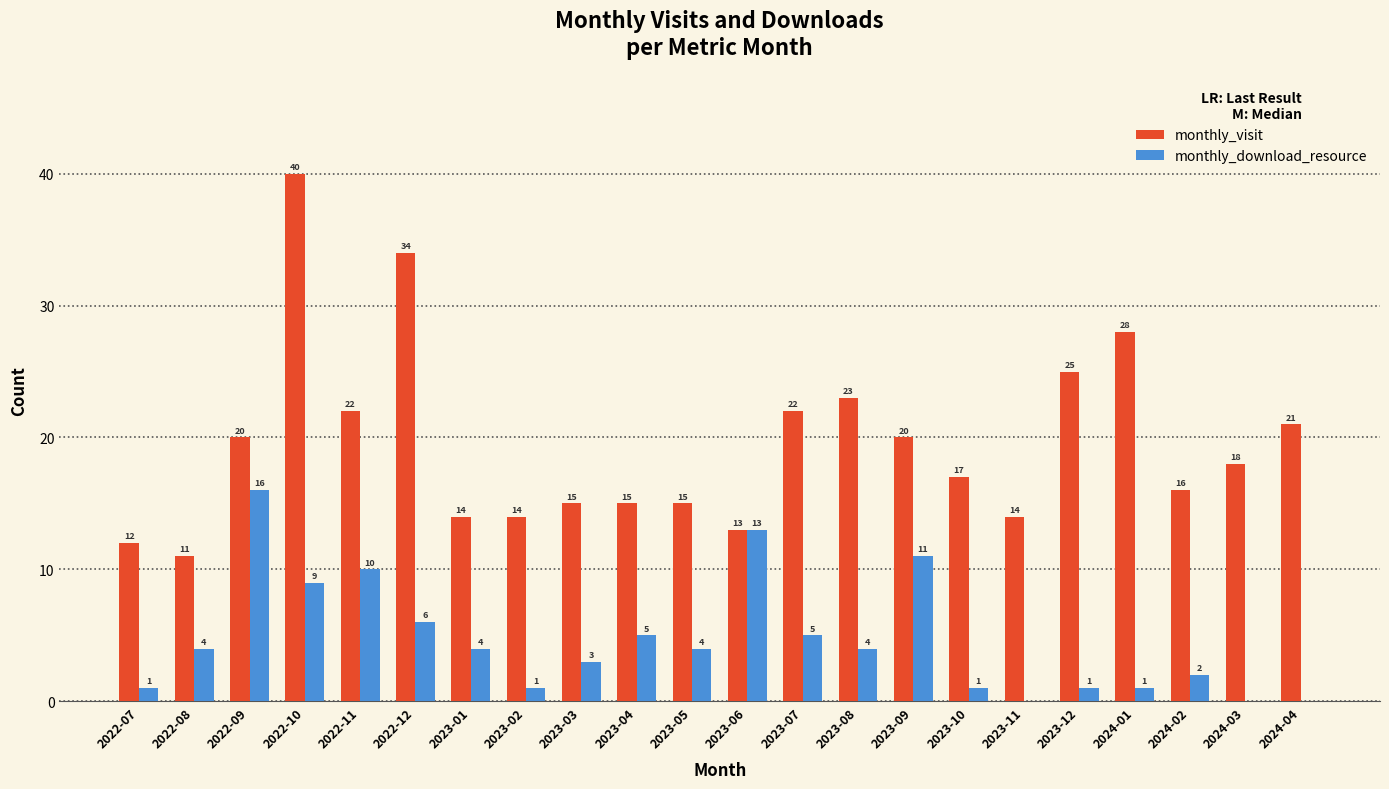

What value does the monthly_visit series have at 2023-09, to the nearest 5?

20